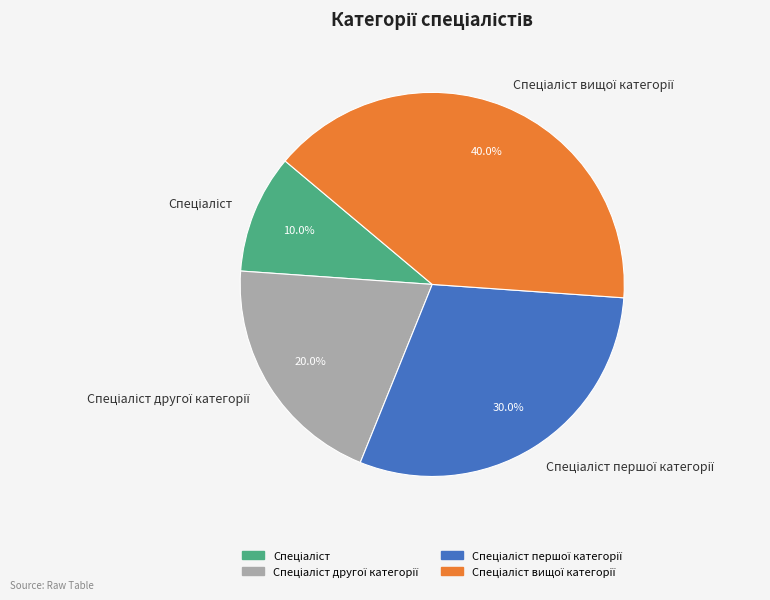

Does any single category account for the majority?

No